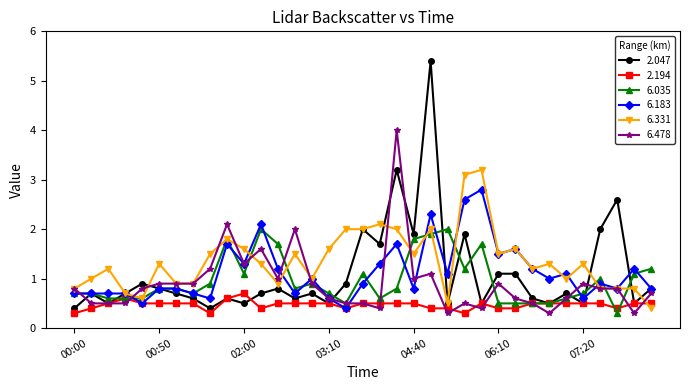

List the series in order of their peak value, lowest first.

2.194, 6.035, 6.183, 6.331, 6.478, 2.047